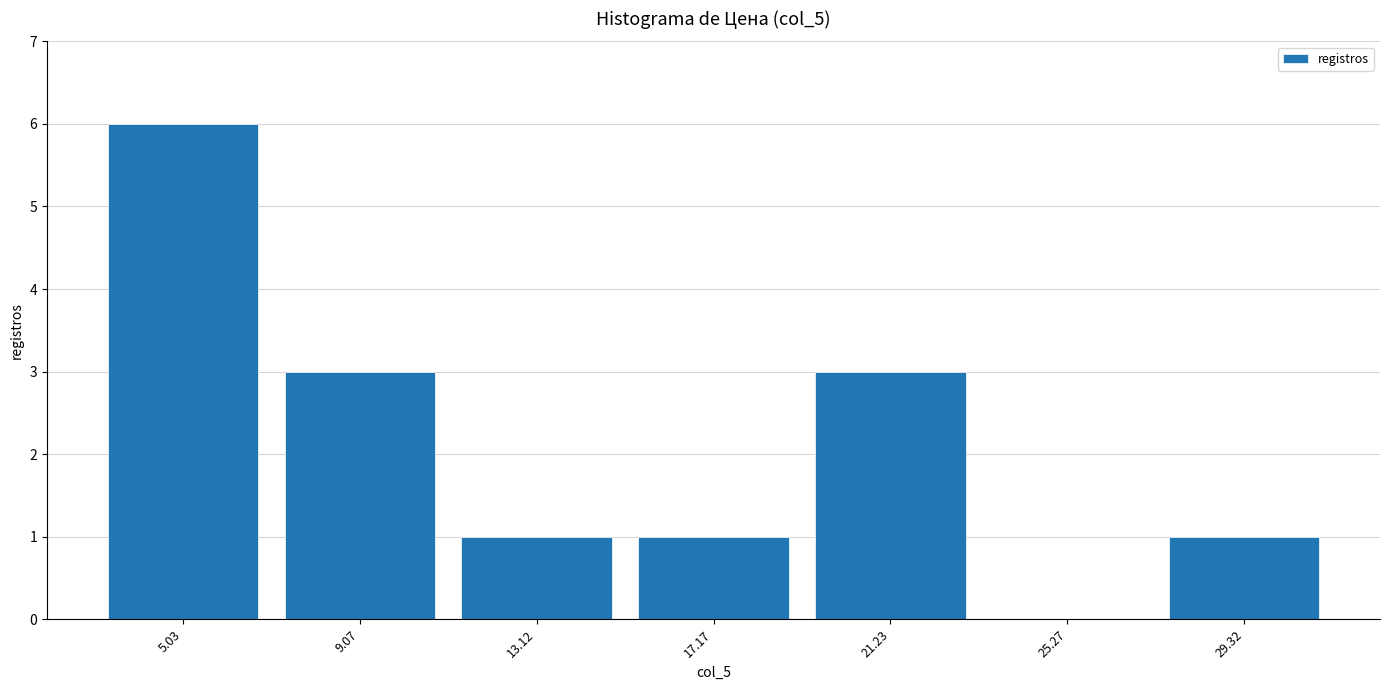

How tall is the bar that spans 19.20 to 23.25 on the x-axis? Neither the bar edges nor the heights are printed on the chart, so give them approximately, as read against the axes.

3